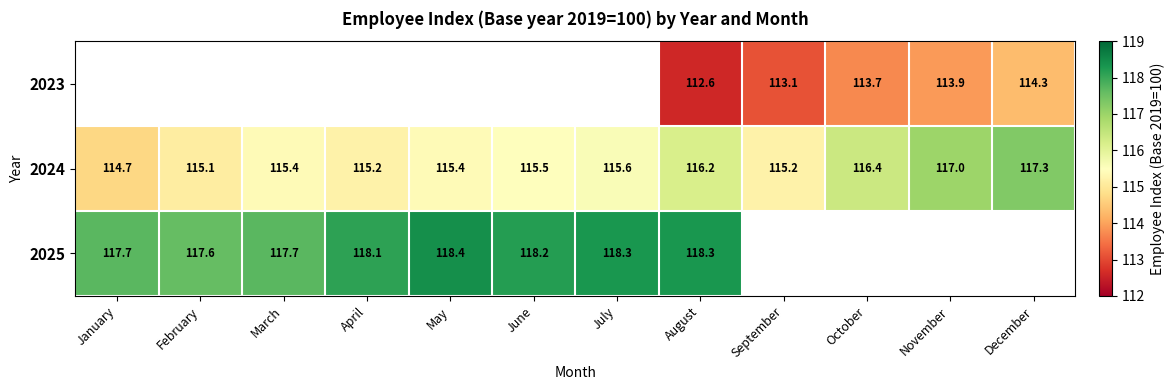

What is the maximum value shown in the chart?

118.4